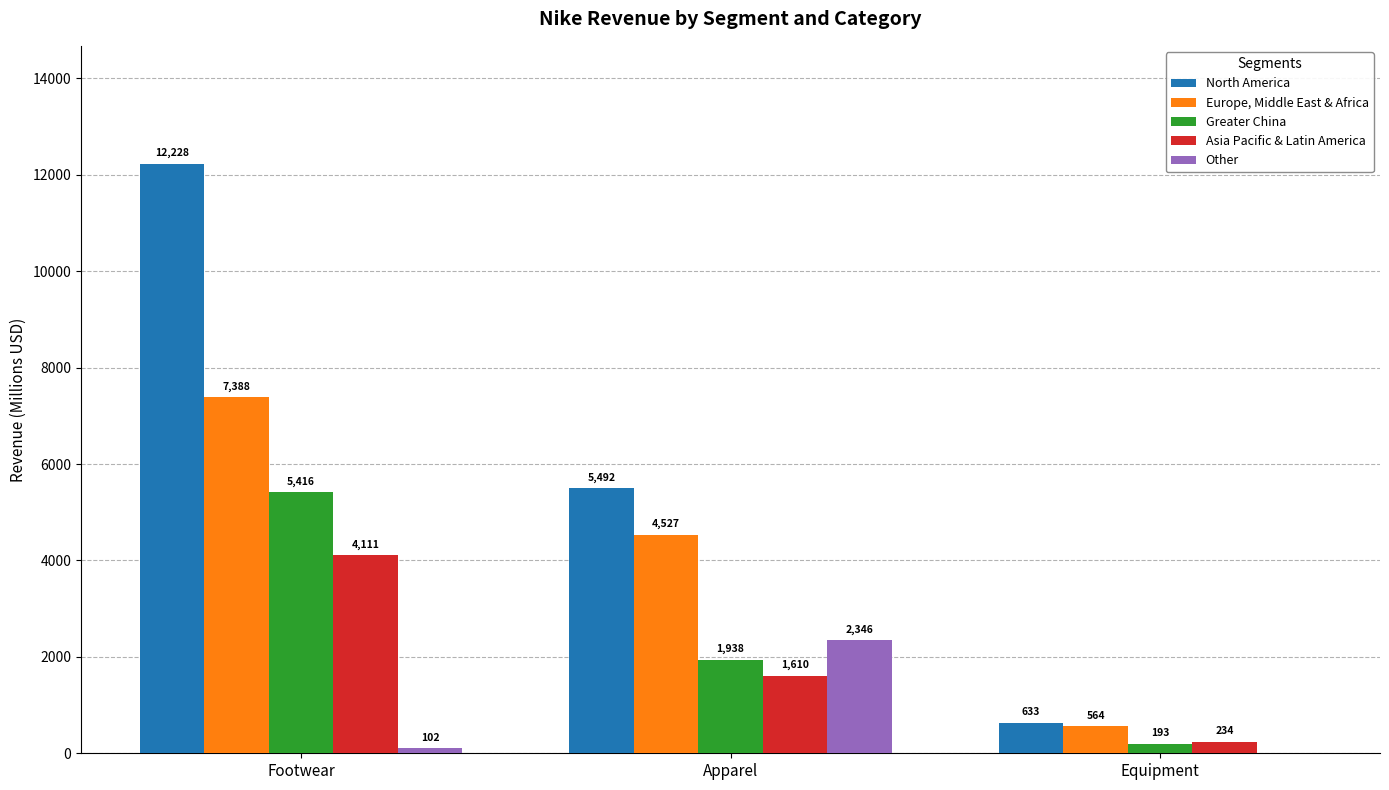

What is the sum of the Other values at Footwear and Apparel?

2448